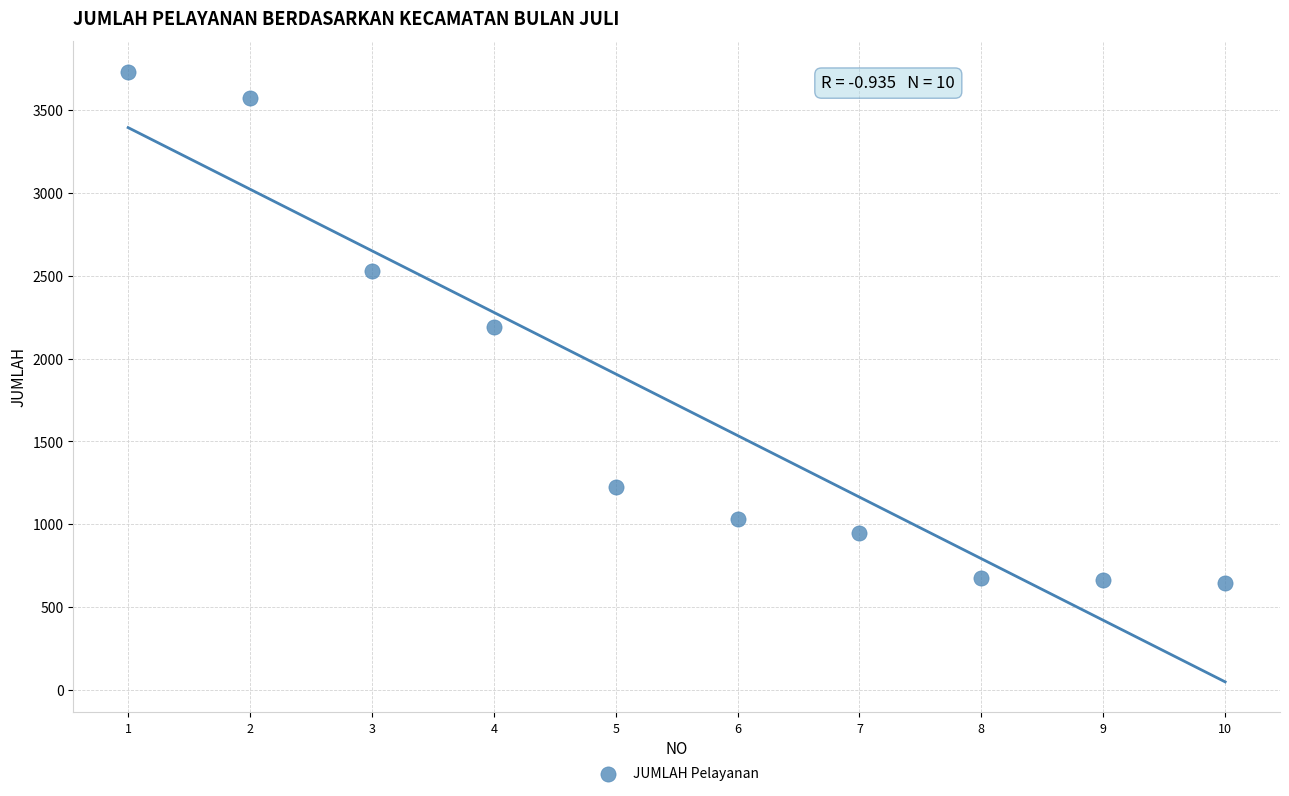

What is the range of Y values (max minus min)?

3088